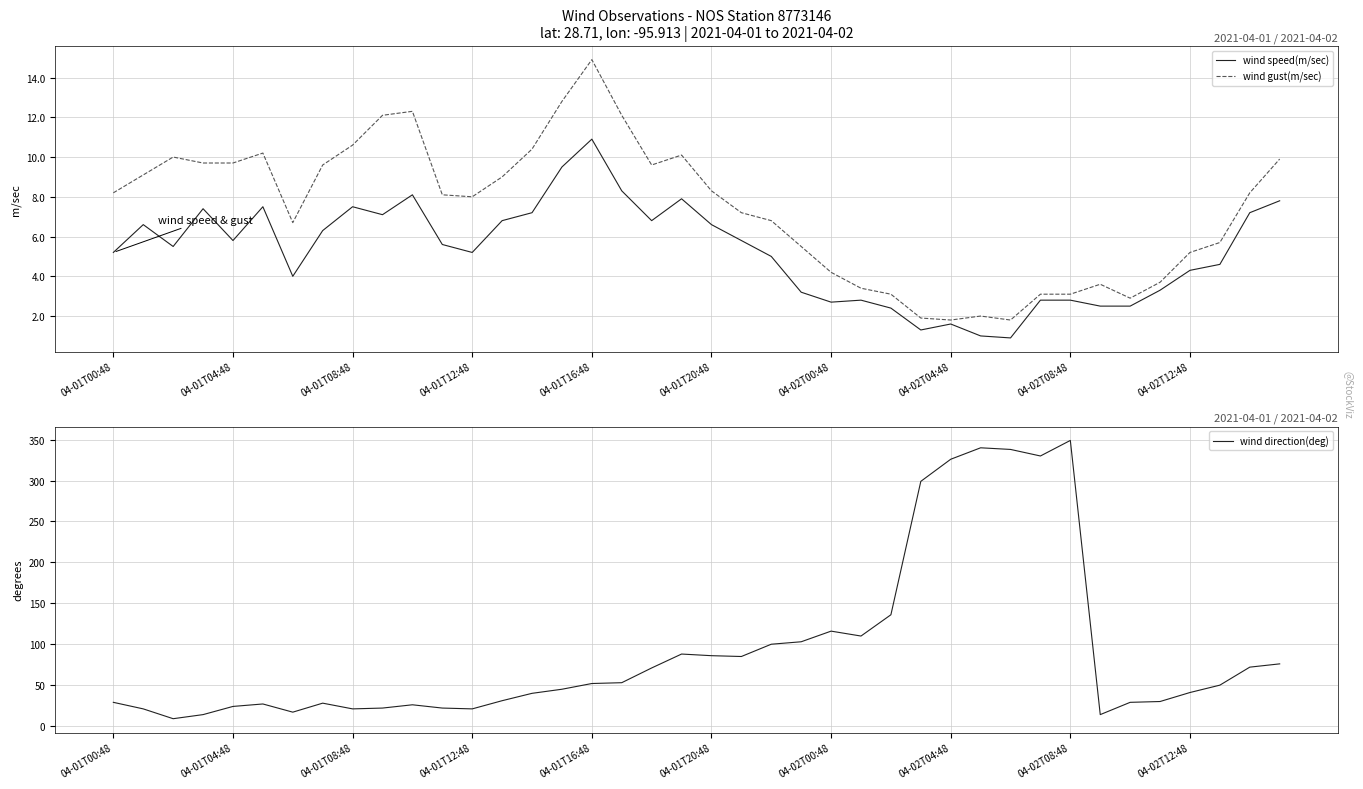

What is the highest value of the wind speed(m/sec) series?

10.9